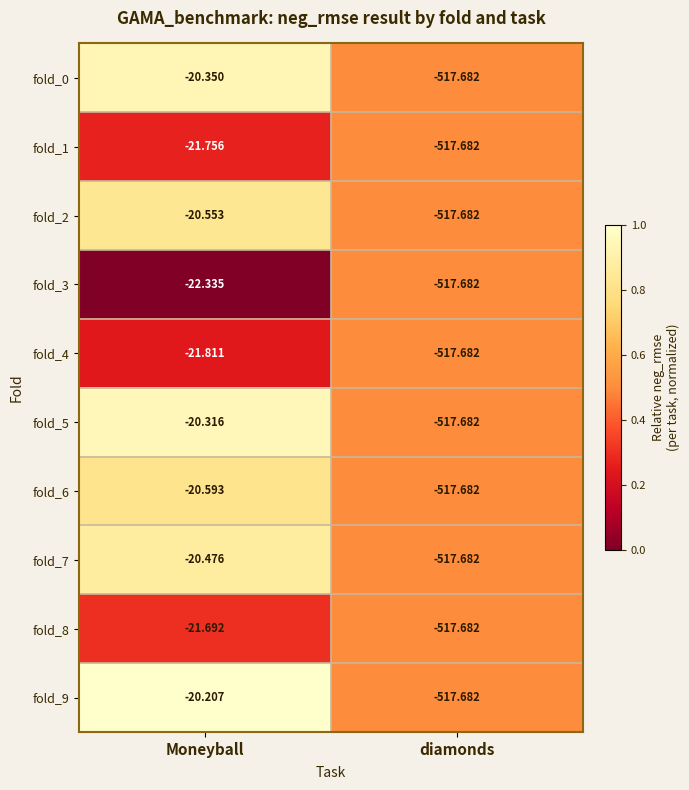

Is the value of fold_9 at diamonds greater than the value of fold_4 at Moneyball?

No